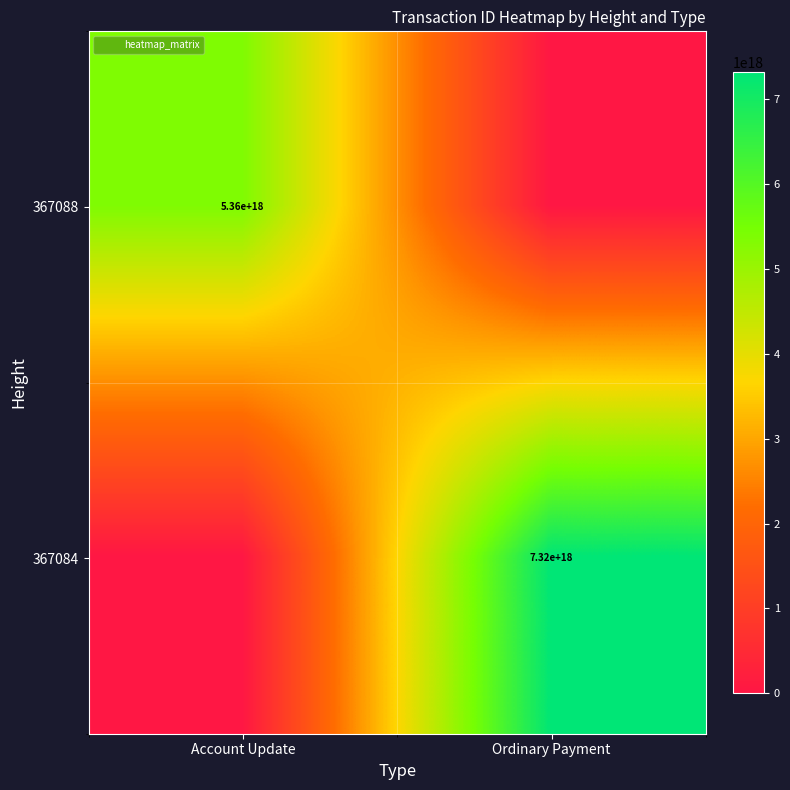

Is it true that 367088 equals 5357577017670173696 at Account Update?

True